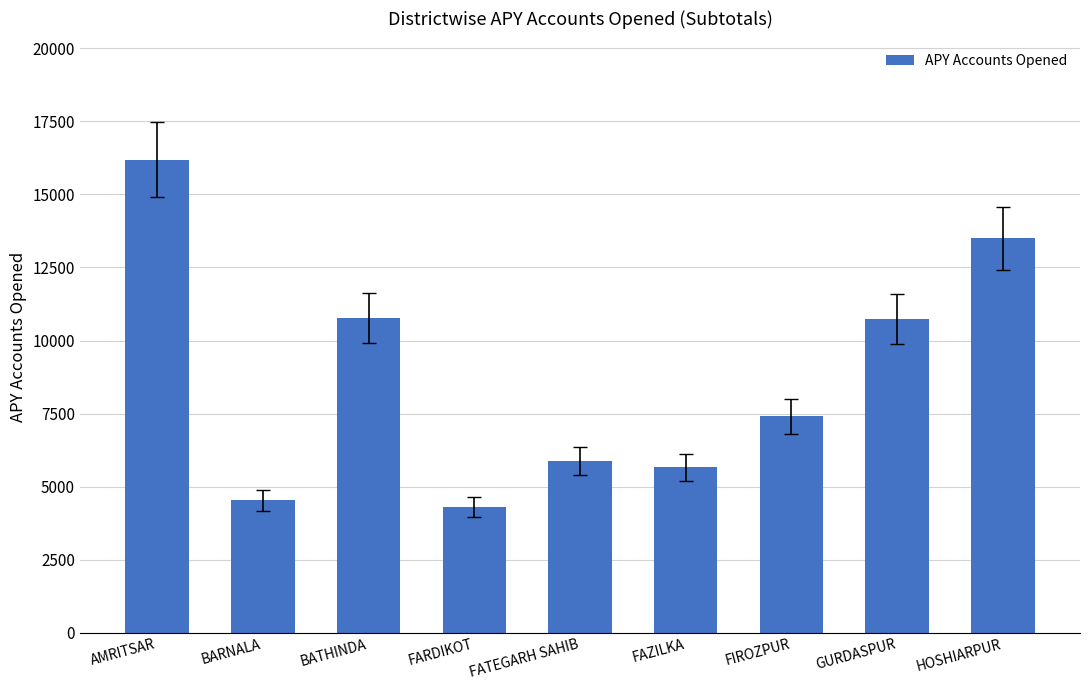

At which label does the data first exceed 7400?

AMRITSAR